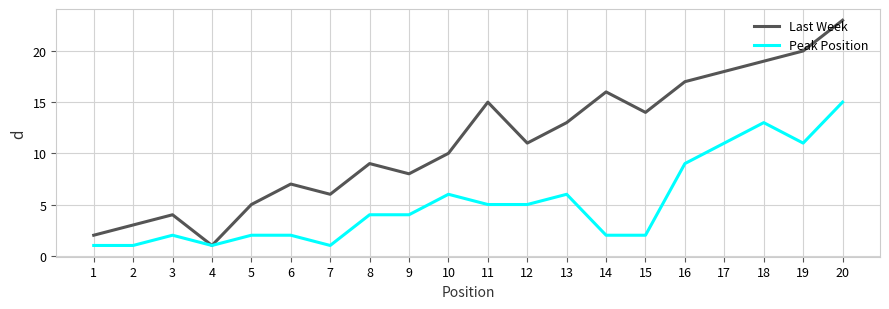

The Last Week series shows 18 at 17. True or false?

True